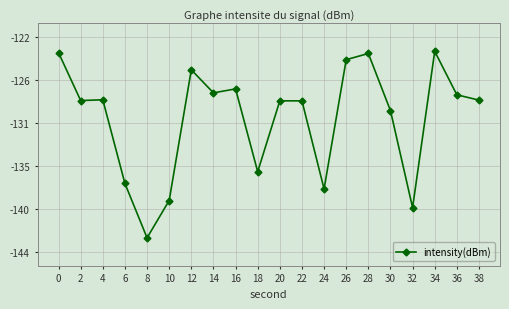

Does the chart have visible grid lines?

Yes